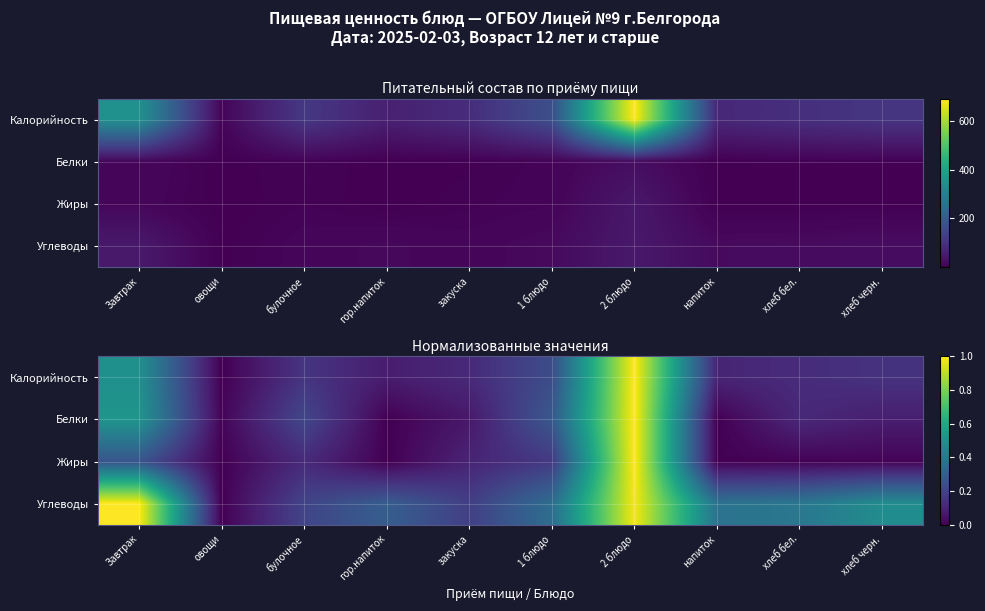

At how many categories does at least one series exceed 0?

10